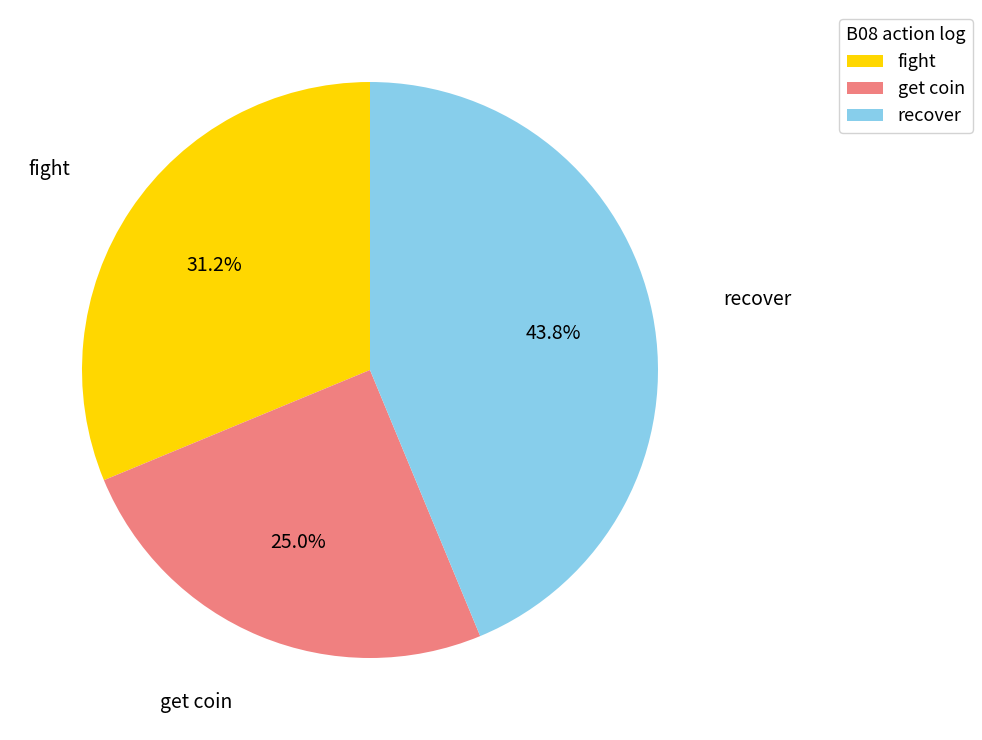

Which slice is the smallest?

get coin